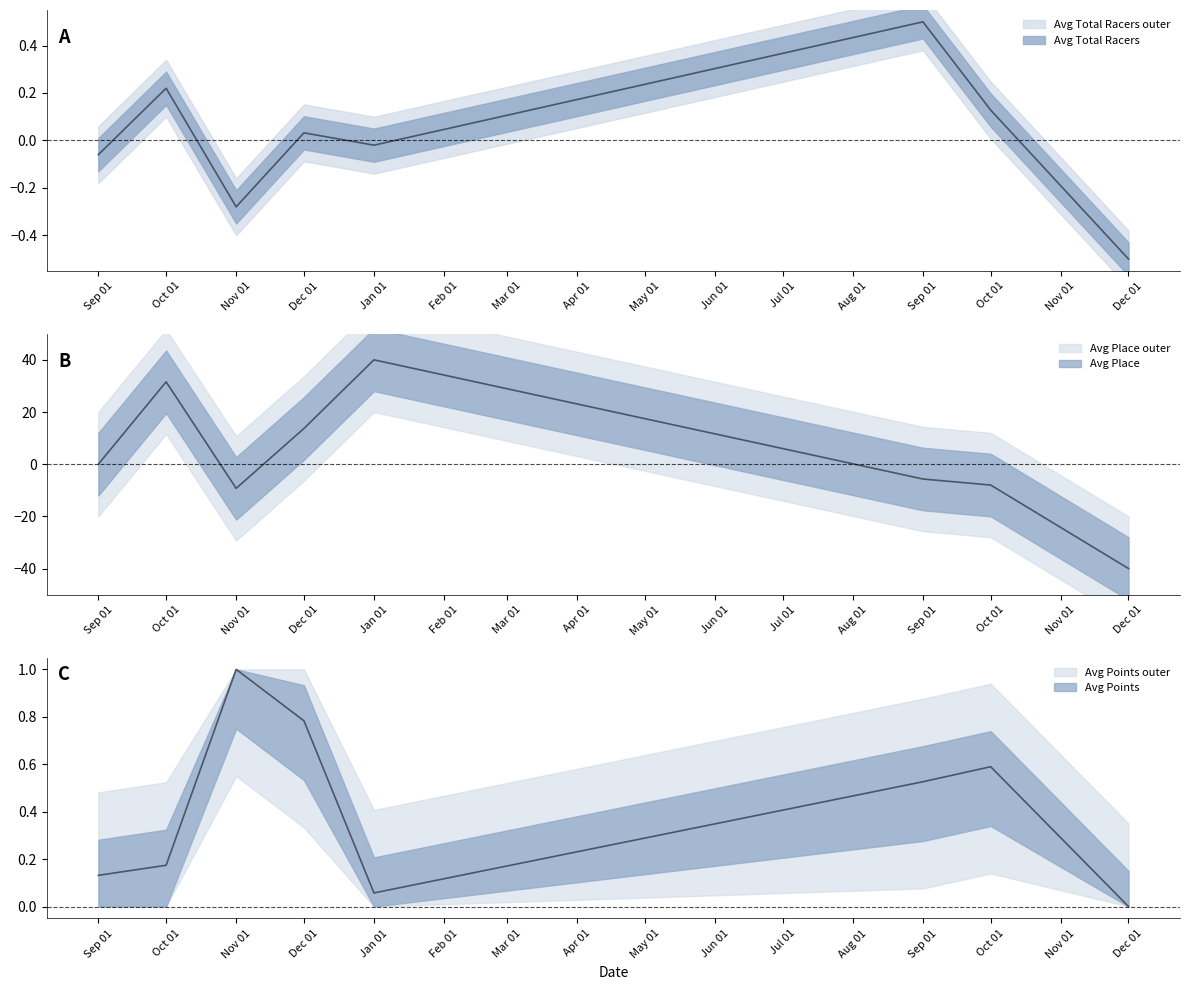

At how many categories does at least one series exceed 0?

7